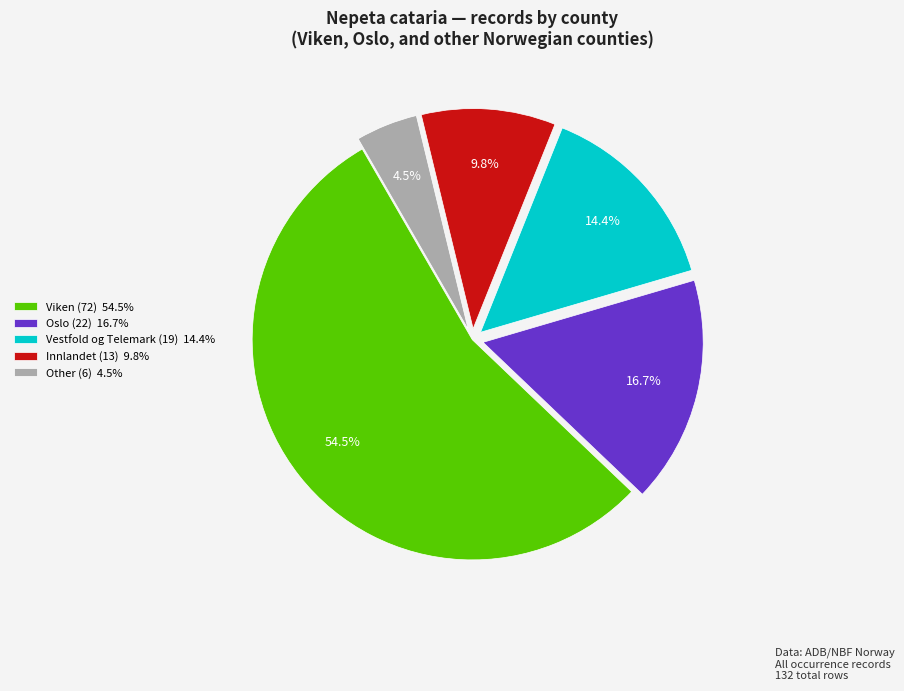

Count the number of slices in the pie.

5